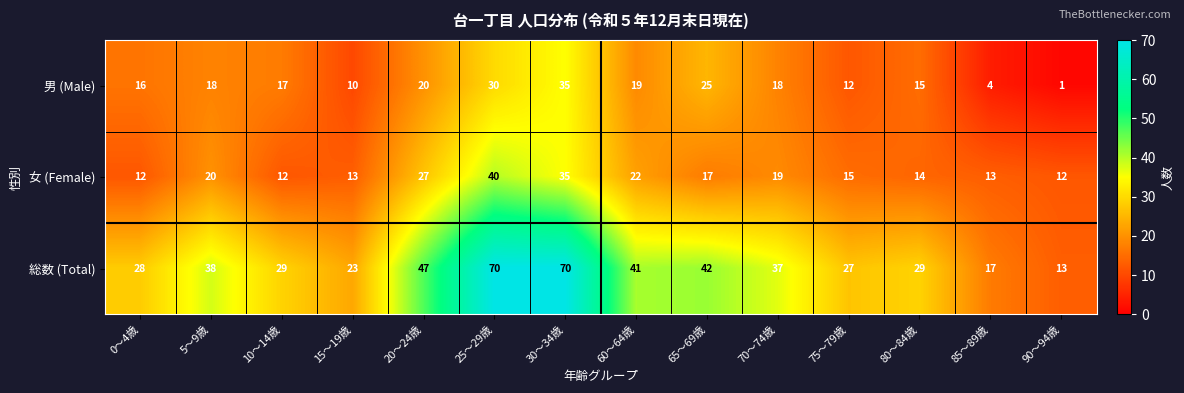

Is the value of 男 (Male) at 20～24歳 greater than the value of 総数 (Total) at 75～79歳?

No